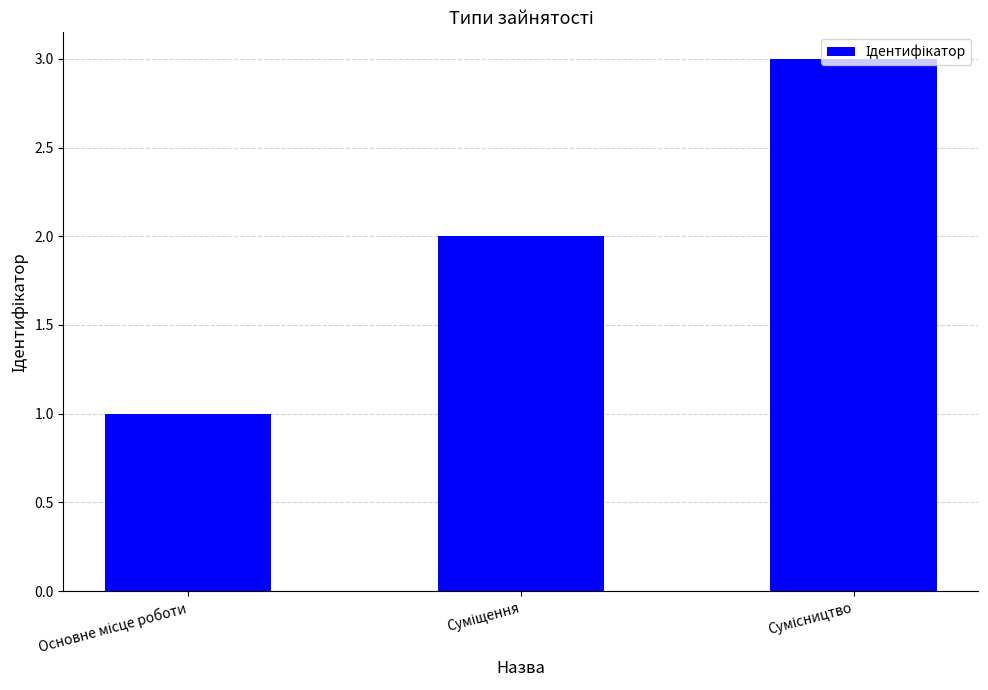

How many data points are less than 2?

1